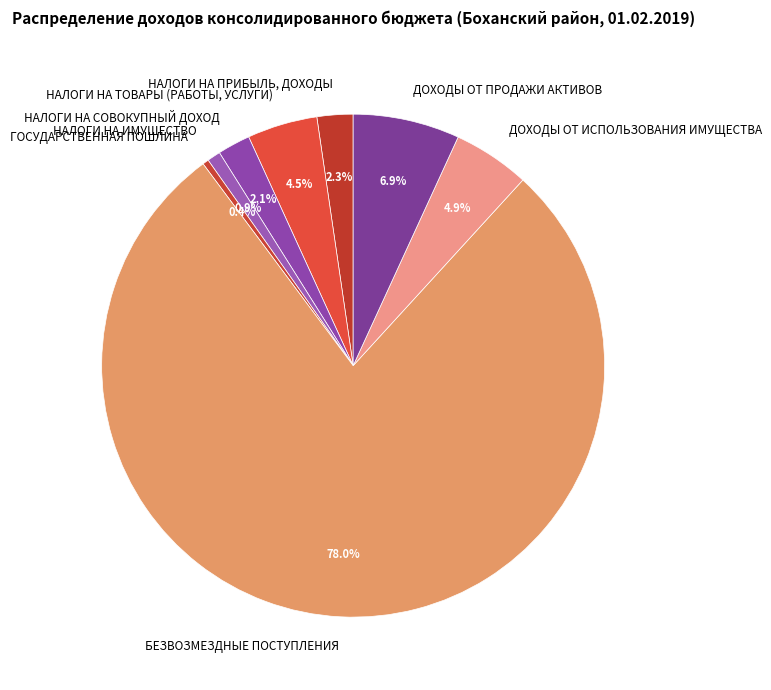

Approximately how many times larger is the value at НАЛОГИ НА ИМУЩЕСТВО compared to ДОХОДЫ ОТ ПРОДАЖИ АКТИВОВ?

0.1